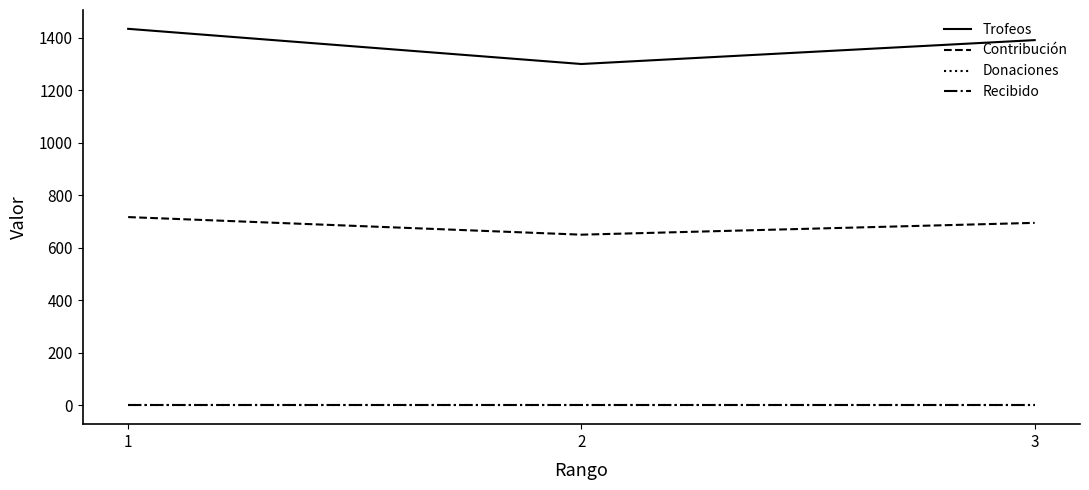

Reading left to right, extract all data points from this chart.

Trofeos: 1434	1300	1391
Contribución: 717	650	695
Donaciones: 0	0	0
Recibido: 0	0	0